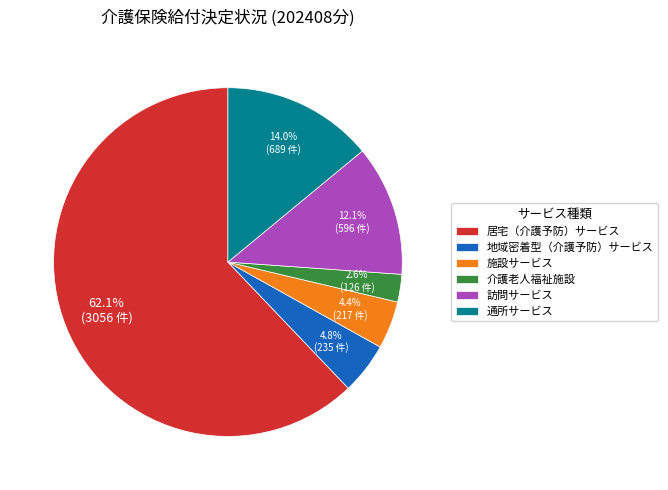

Is it true that 居宅（介護予防）サービス is 55% of the pie?

False